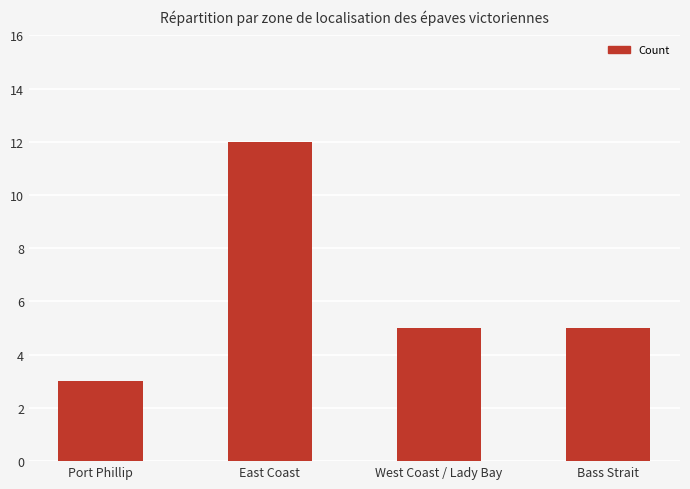

Which has a higher value, Port Phillip or East Coast?

East Coast